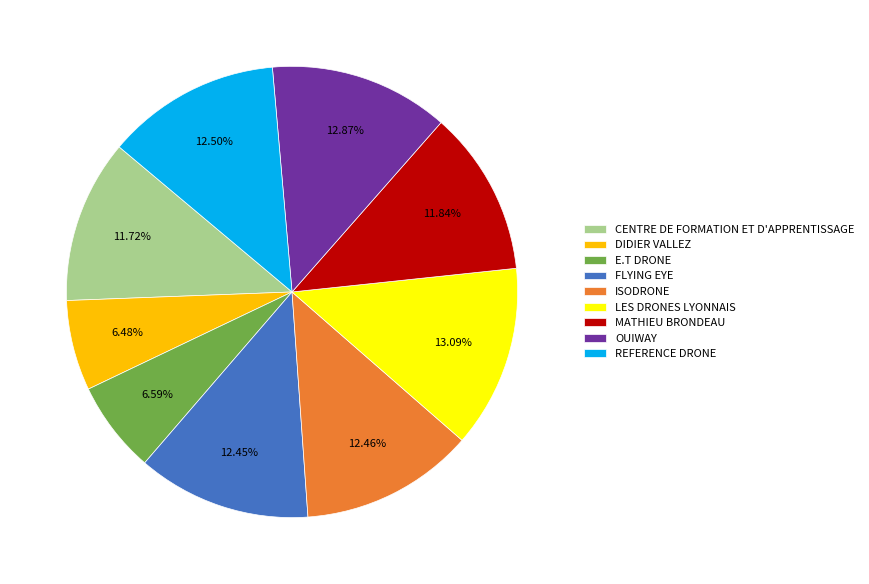

True or false: ISODRONE accounts for 3% of the total.

False